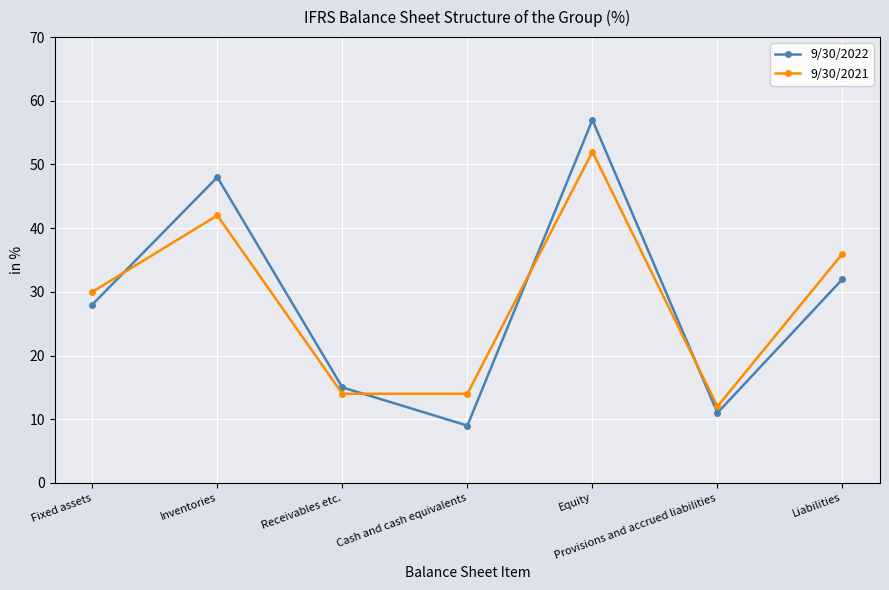

Where do 9/30/2021 and 9/30/2022 first cross each other?

Fixed assets and Inventories